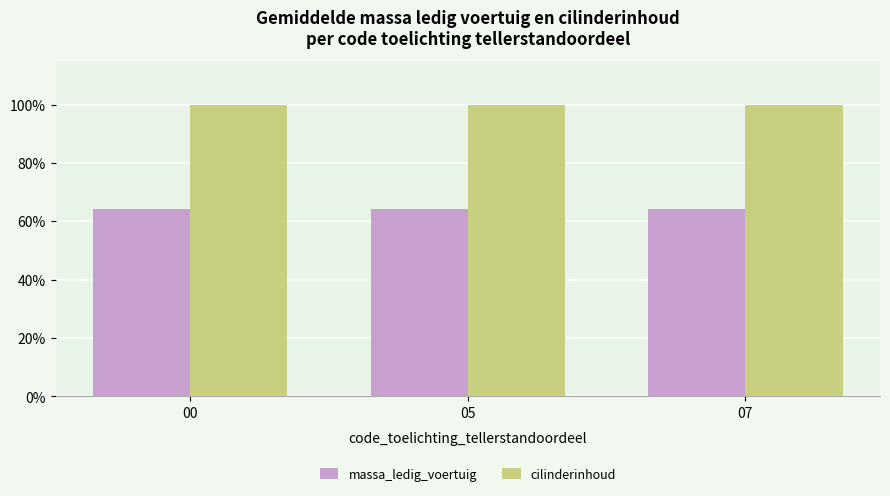

The cilinderinhoud series shows 51.0 at 05. True or false?

False